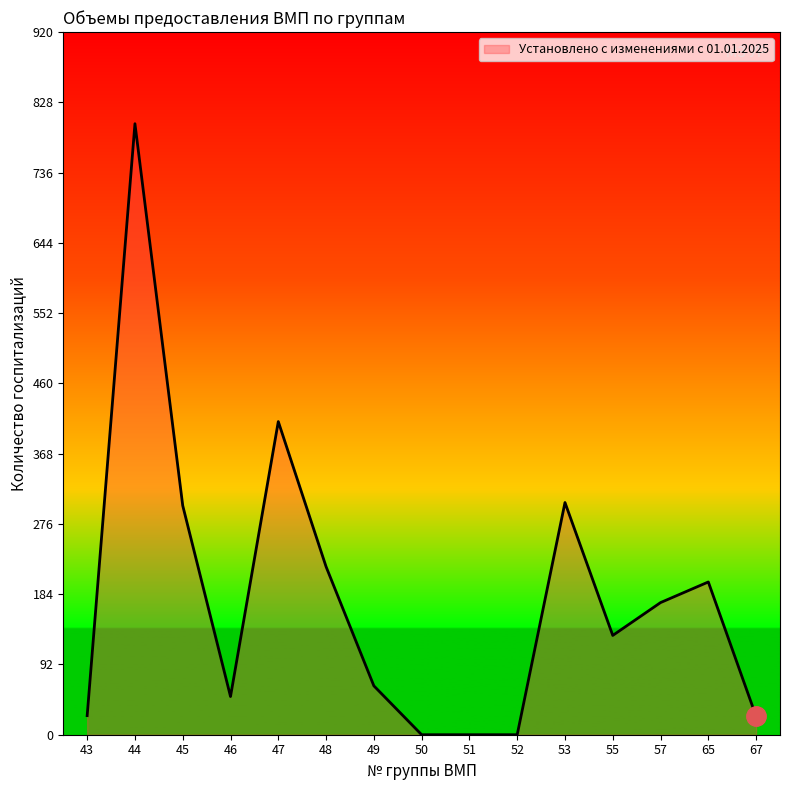

True or false: the data has more than 0 interior local peaks.

True